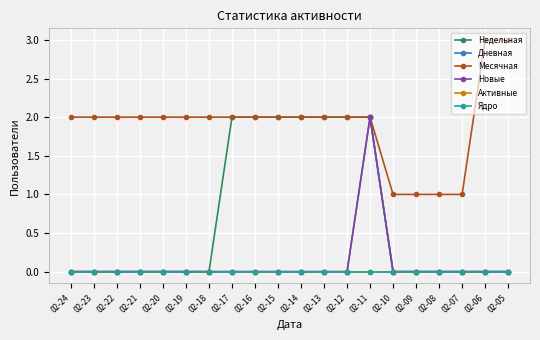

Reading left to right, list all the values displayed in this chart.

Недельная: 0	0	0	0	0	0	0	2	2	2	2	2	2	2	0	0	0	0	0	0
Дневная: 0	0	0	0	0	0	0	0	0	0	0	0	0	2	0	0	0	0	0	0
Месячная: 2	2	2	2	2	2	2	2	2	2	2	2	2	2	1	1	1	1	3	3
Новые: 0	0	0	0	0	0	0	0	0	0	0	0	0	2	0	0	0	0	0	0
Активные: 0	0	0	0	0	0	0	0	0	0	0	0	0	0	0	0	0	0	0	0
Ядро: 0	0	0	0	0	0	0	0	0	0	0	0	0	0	0	0	0	0	0	0